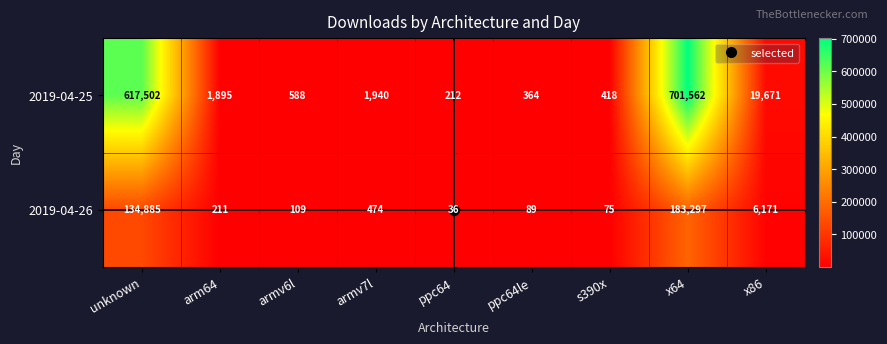

Rank the series at ppc64 from highest to lowest value.

2019-04-25, 2019-04-26